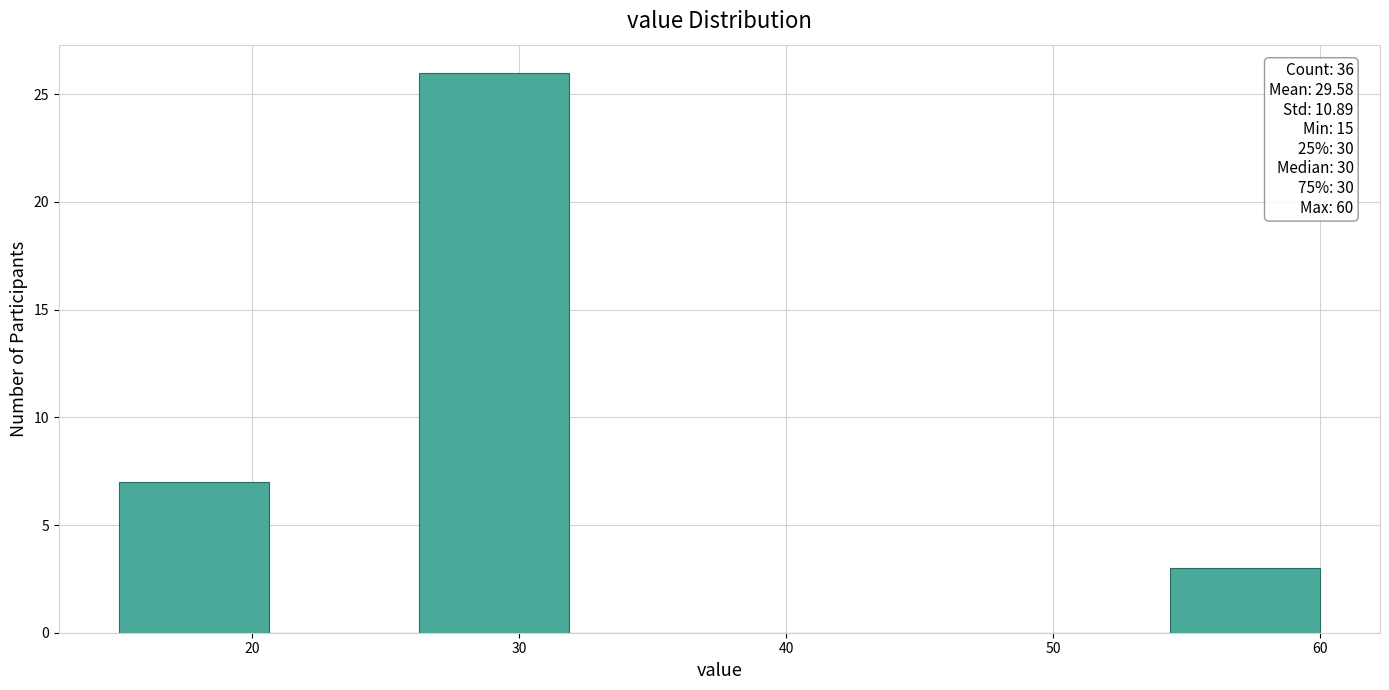

Over which range of the x-axis is the bar tallest?

26 to 32